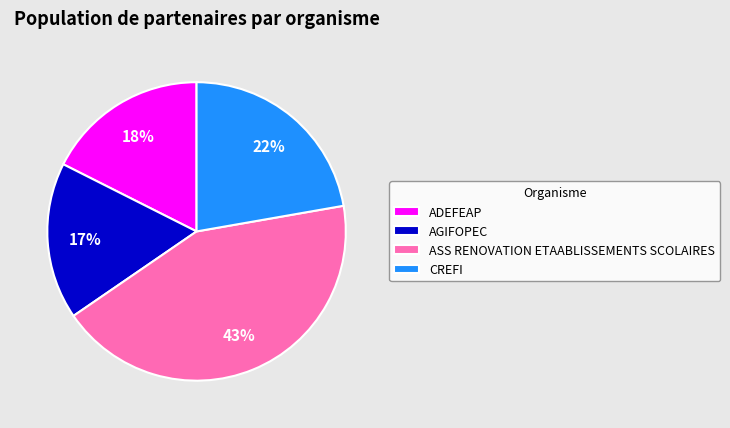

Approximately how many times larger is the value at ASS RENOVATION ETAABLISSEMENTS SCOLAIRES compared to AGIFOPEC?

2.5